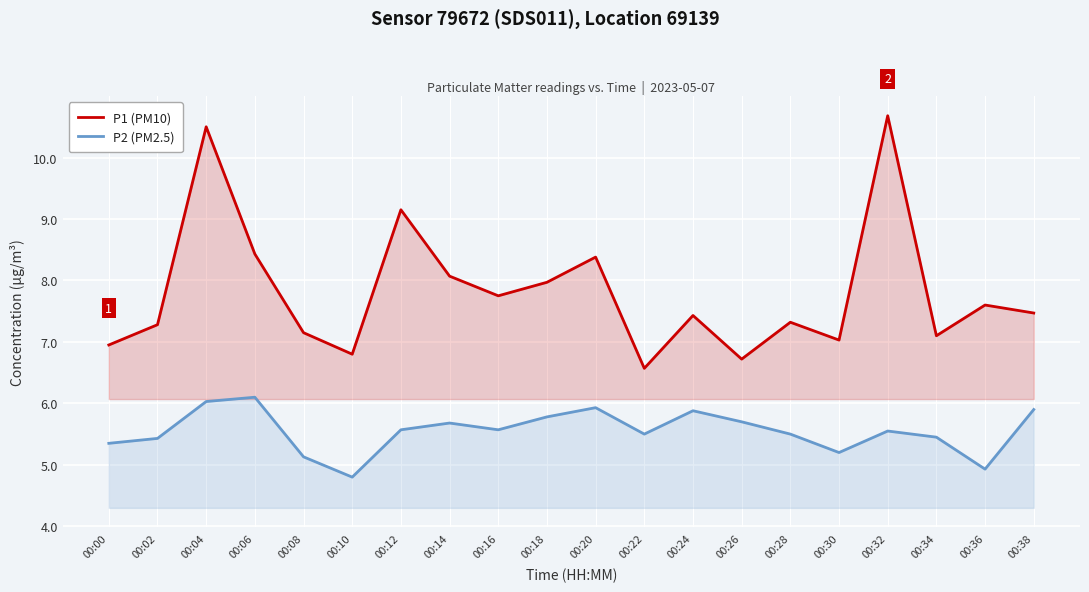

Which series has the largest total across all categories?

P1 (PM10)